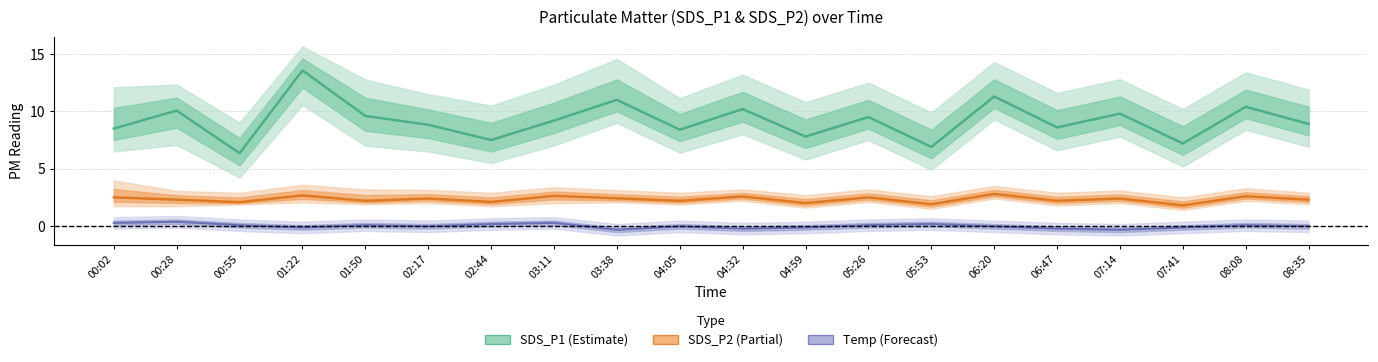

At which label does Temp (centred) reach its peak?

00:28